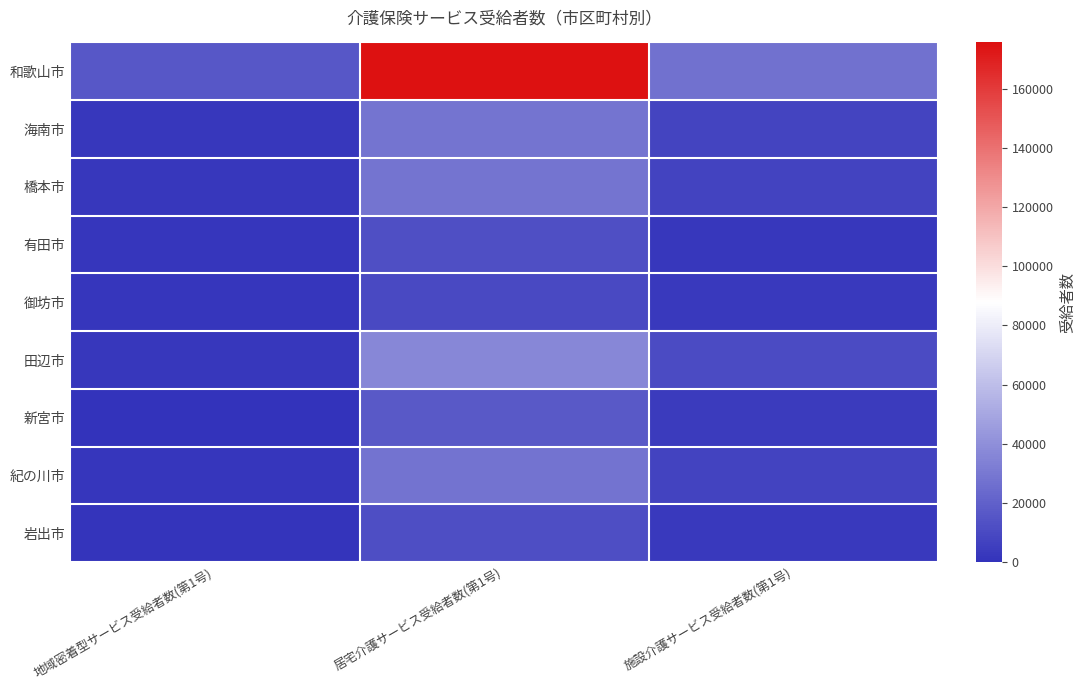

Which series has the largest total across all categories?

和歌山市